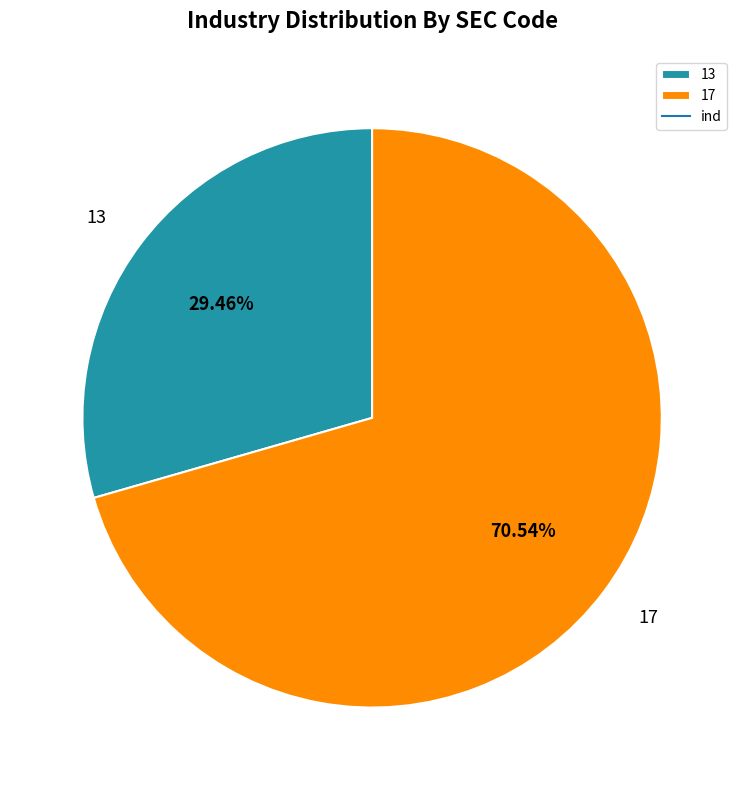

Between 17 and 13, which is larger?

17